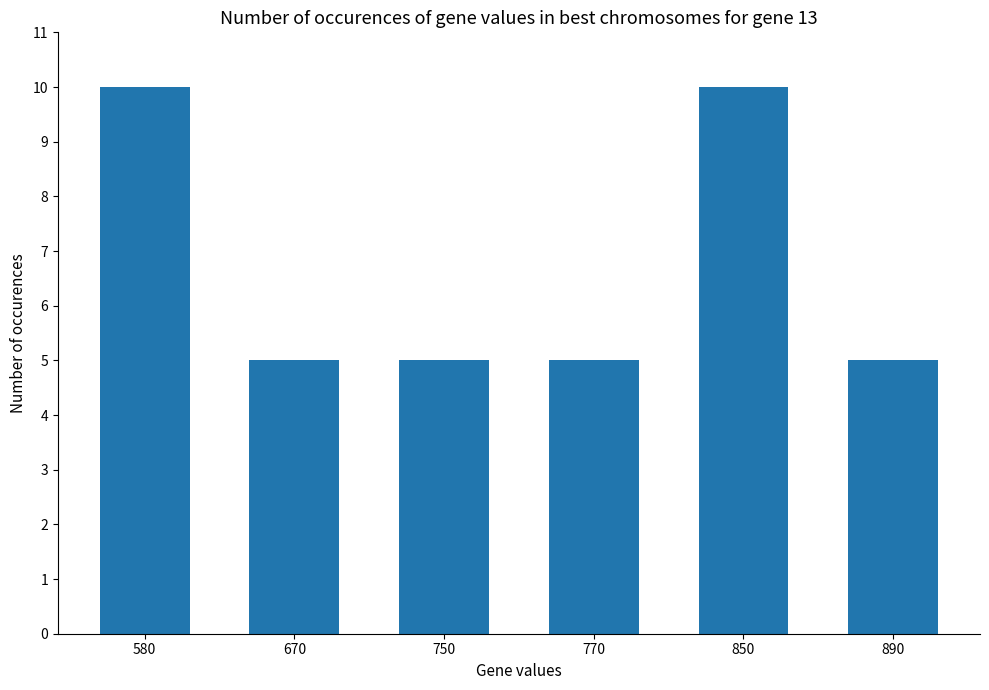

Reading left to right, extract all data points from this chart.

10	5	5	5	10	5